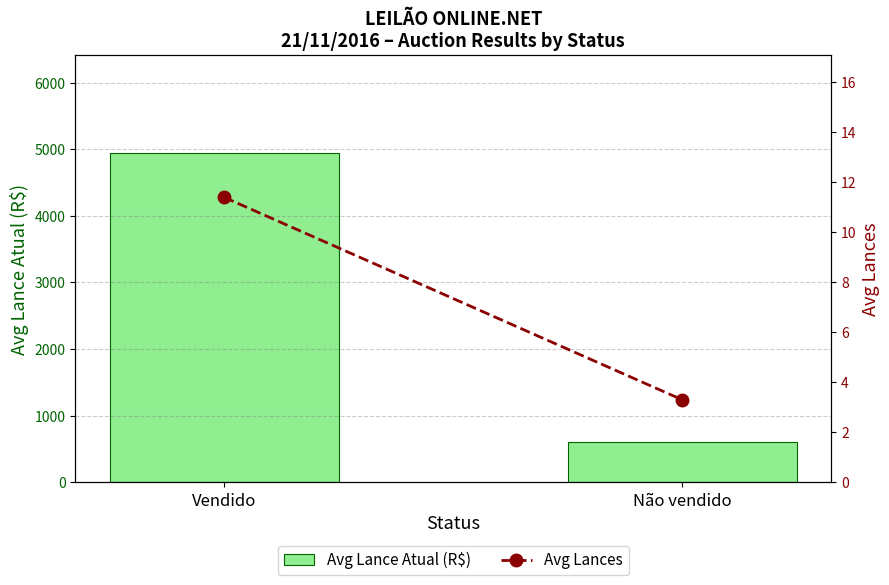

What is the label of the 2nd bar from the left?

Não vendido